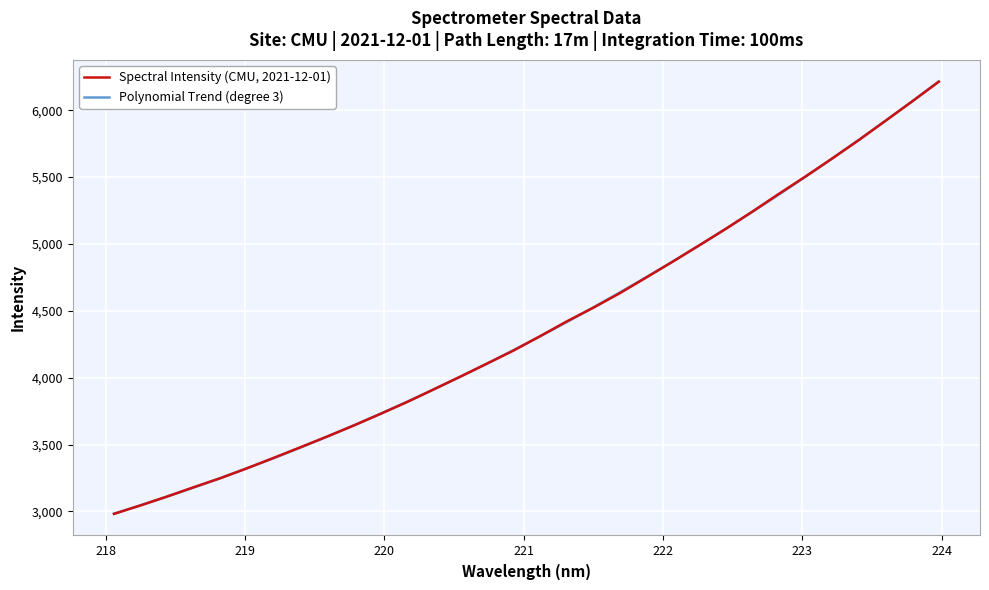

Rank the series by their maximum value, from lowest to highest.

Spectral Intensity (CMU, 2021-12-01), Polynomial Trend (degree 3)